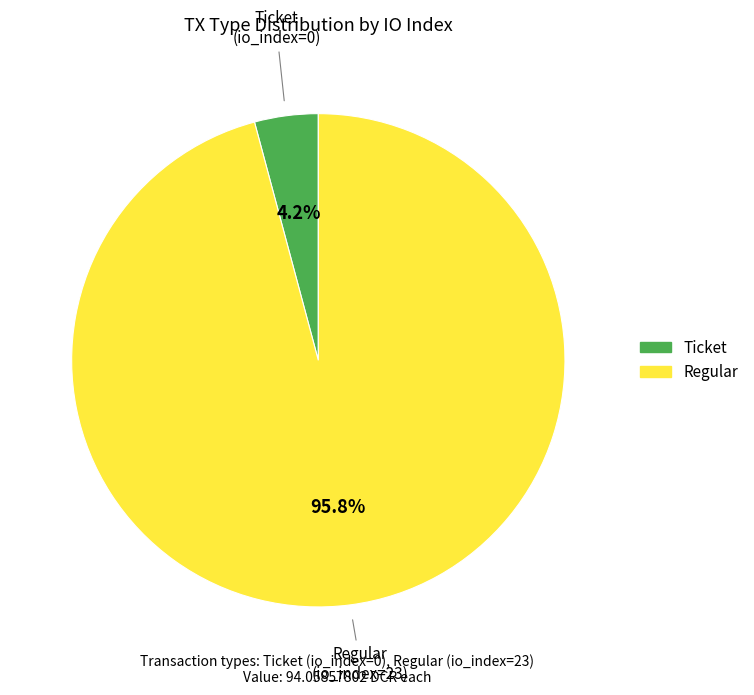

How many segments does this pie chart have?

2